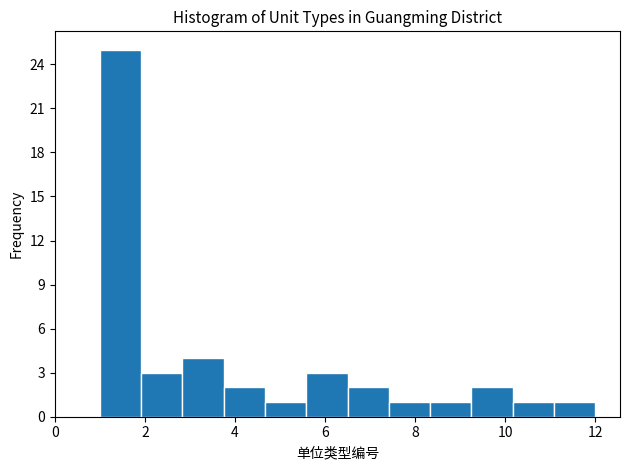

Reading left to right, list every bar in this chart as the range it spans on the x-axis followed by its height. Neither the bar edges nor the heights are printed on the chart, so give them approximately, as read against the axes.

1.0 to 2.0: 25
2.0 to 2.8: 3
2.8 to 3.8: 4
3.8 to 4.6: 2
4.6 to 5.6: 1
5.6 to 6.6: 3
6.6 to 7.4: 2
7.4 to 8.4: 1
8.4 to 9.2: 1
9.2 to 10.2: 2
10.2 to 11.0: 1
11.0 to 12.0: 1